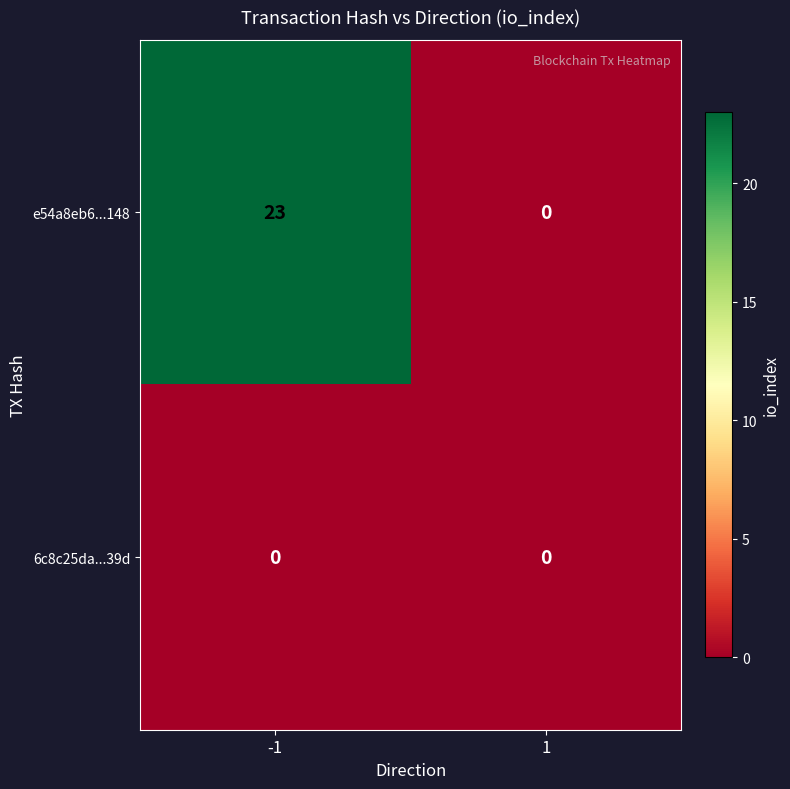

What is the greatest value displayed?

23